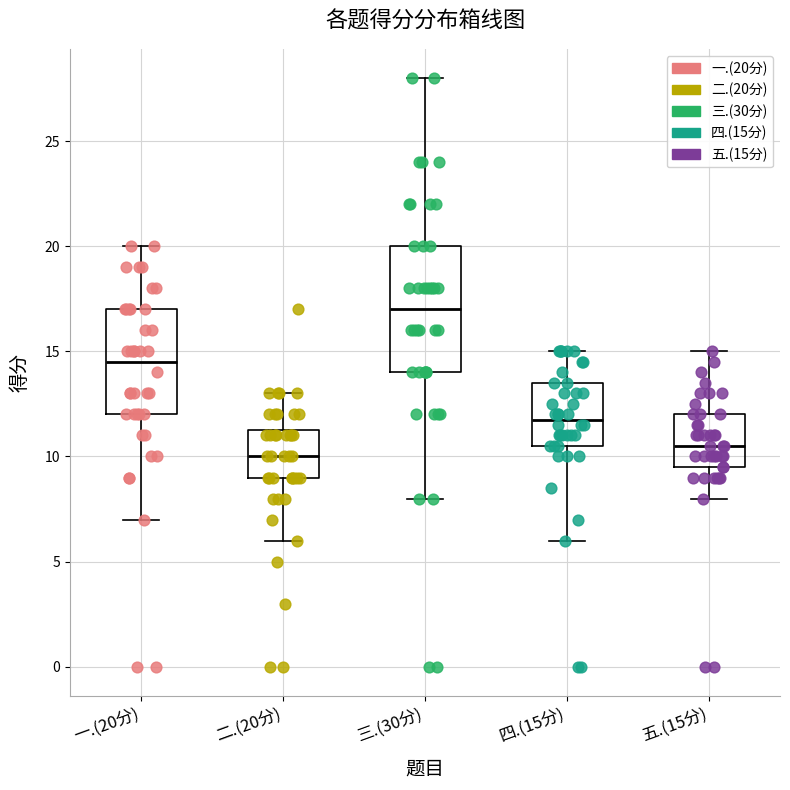

Which box's median line is the lowest?

二.(20分)